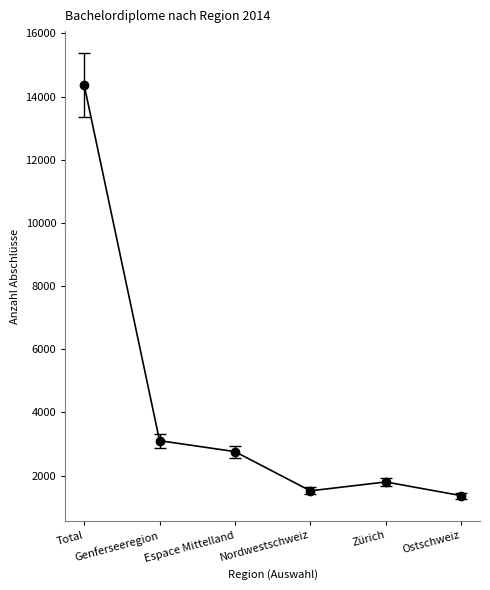

True or false: the data has more than 2 interior local peaks.

False